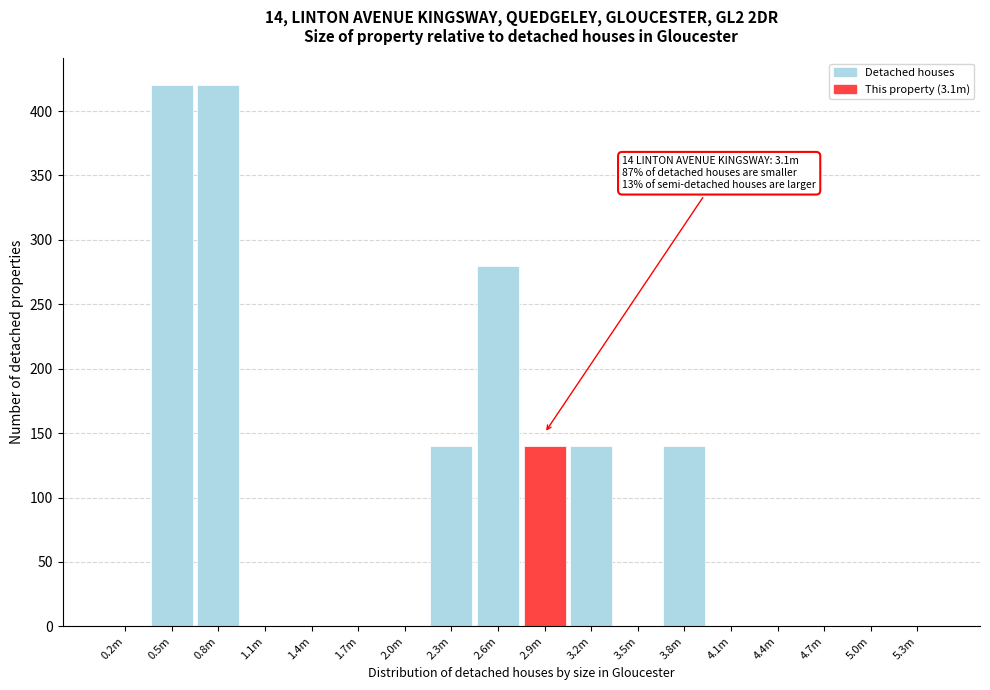

Reading right to left, extract all data points from this chart.

5.3m=0	5.0m=0	4.7m=0	4.4m=0	4.1m=0	3.8m=140	3.5m=0	3.2m=140	2.9m=140	2.6m=280	2.3m=140	2.0m=0	1.7m=0	1.4m=0	1.1m=0	0.8m=420	0.5m=420	0.2m=0